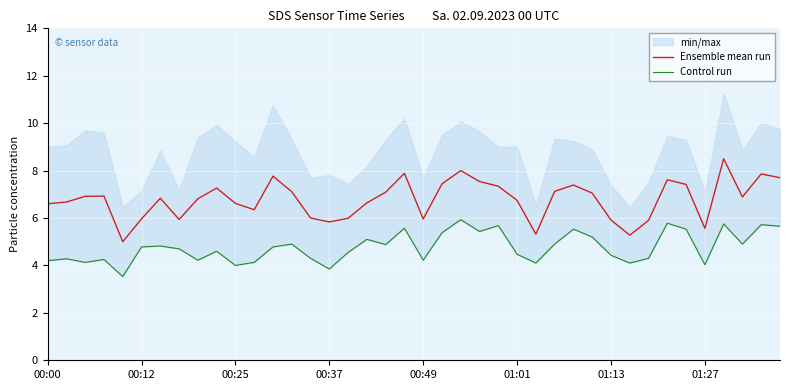

Between 01:13 and 16, which series saw the biggest shift?

Ensemble mean run